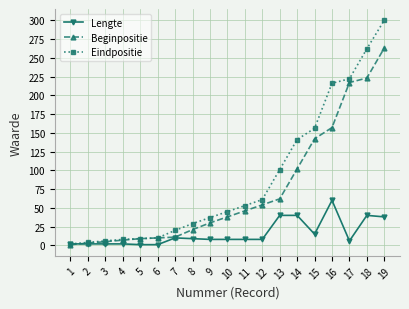

How many lines are shown in the chart?

3